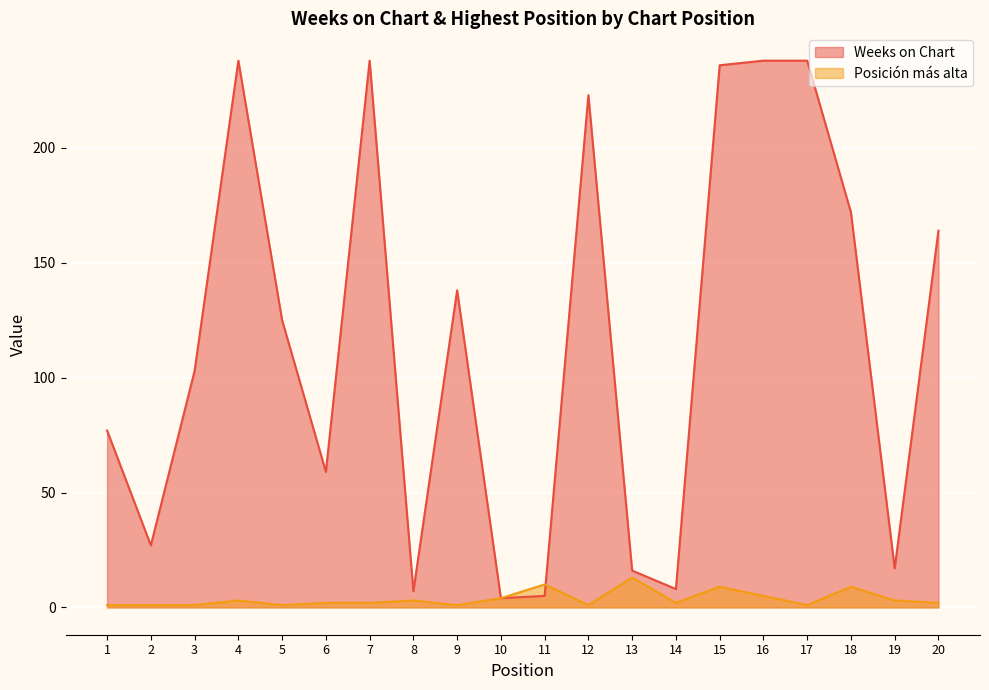

Which series has the largest range (max minus min)?

Weeks on Chart